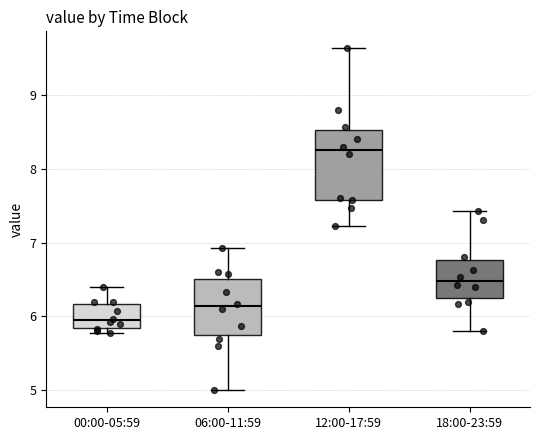

Which box is the tallest, from its lower edge to its upper edge?

12:00-17:59